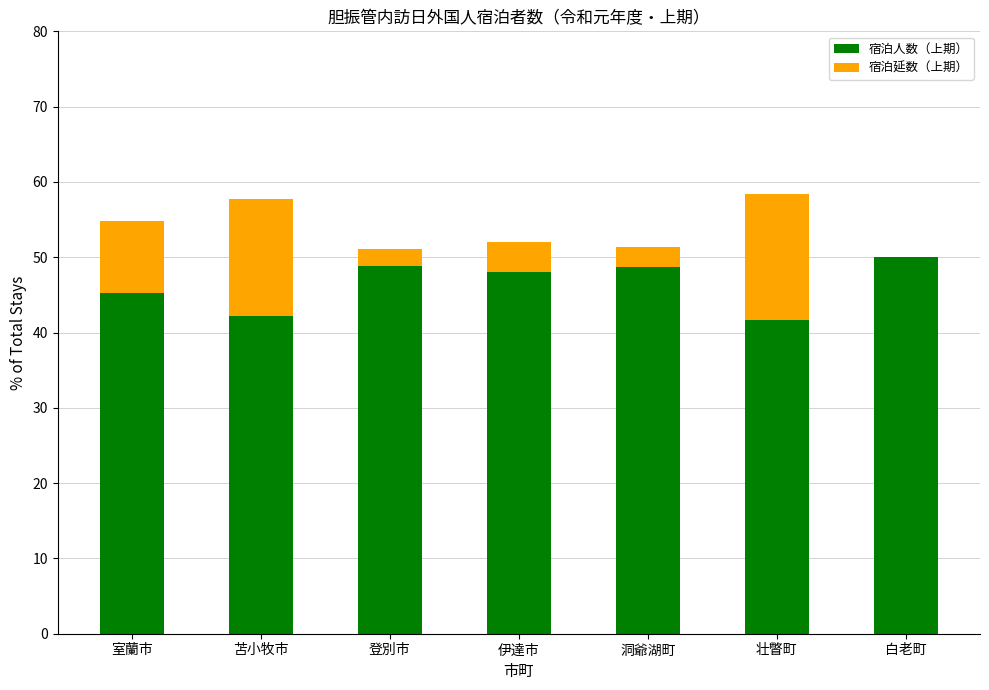

What is the sum of the 宿泊人数（上期） values at 伊達市 and 登別市?

96.9